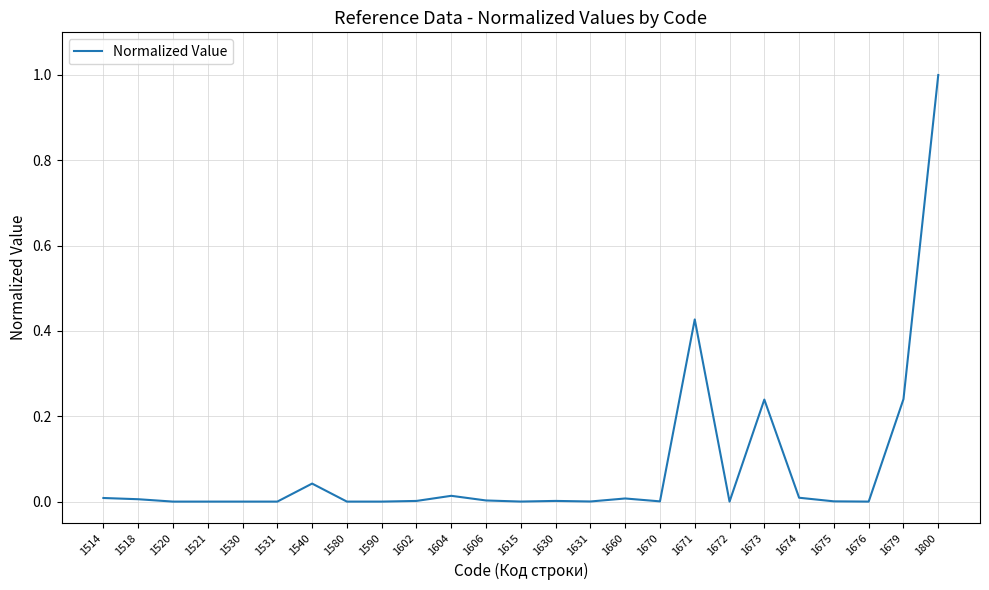

What is the greatest value displayed?

1.0